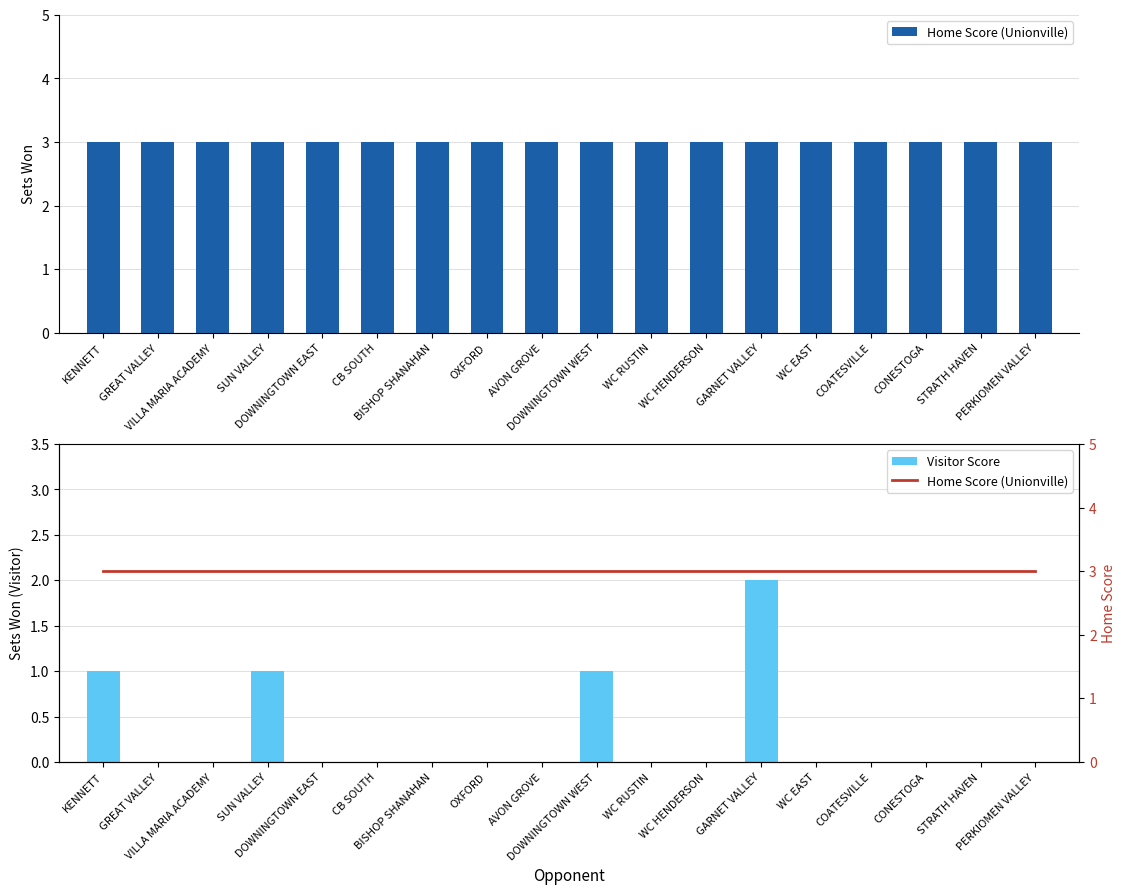

Is the value of Visitor Score at WC EAST greater than the value of Home Score (Unionville) at WC RUSTIN?

No